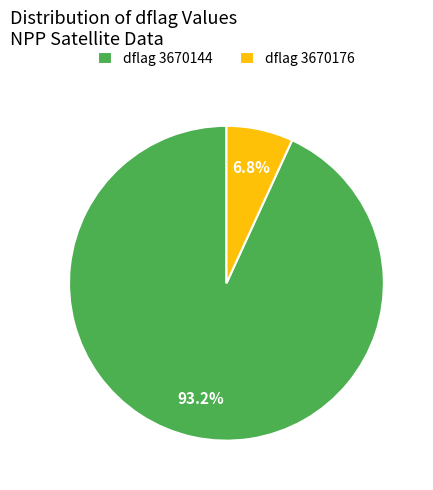

Which slice is the smallest?

dflag 3670176